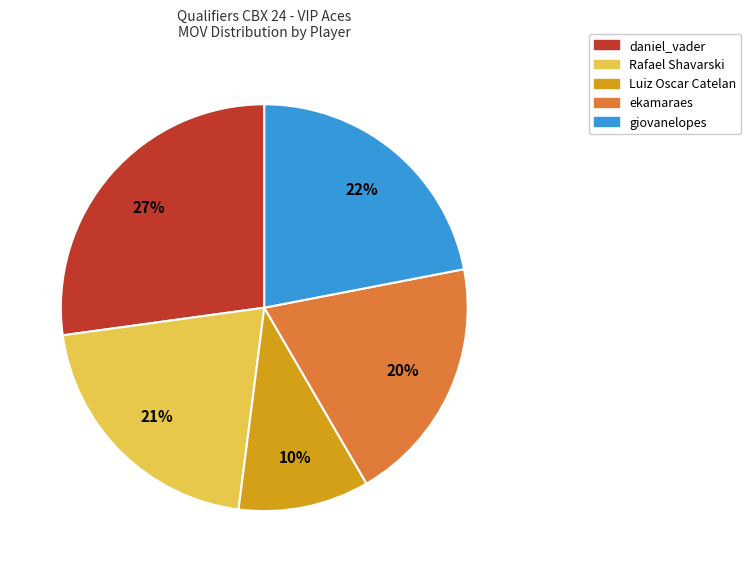

Is the sum of Rafael Shavarski and daniel_vader greater than half?

No